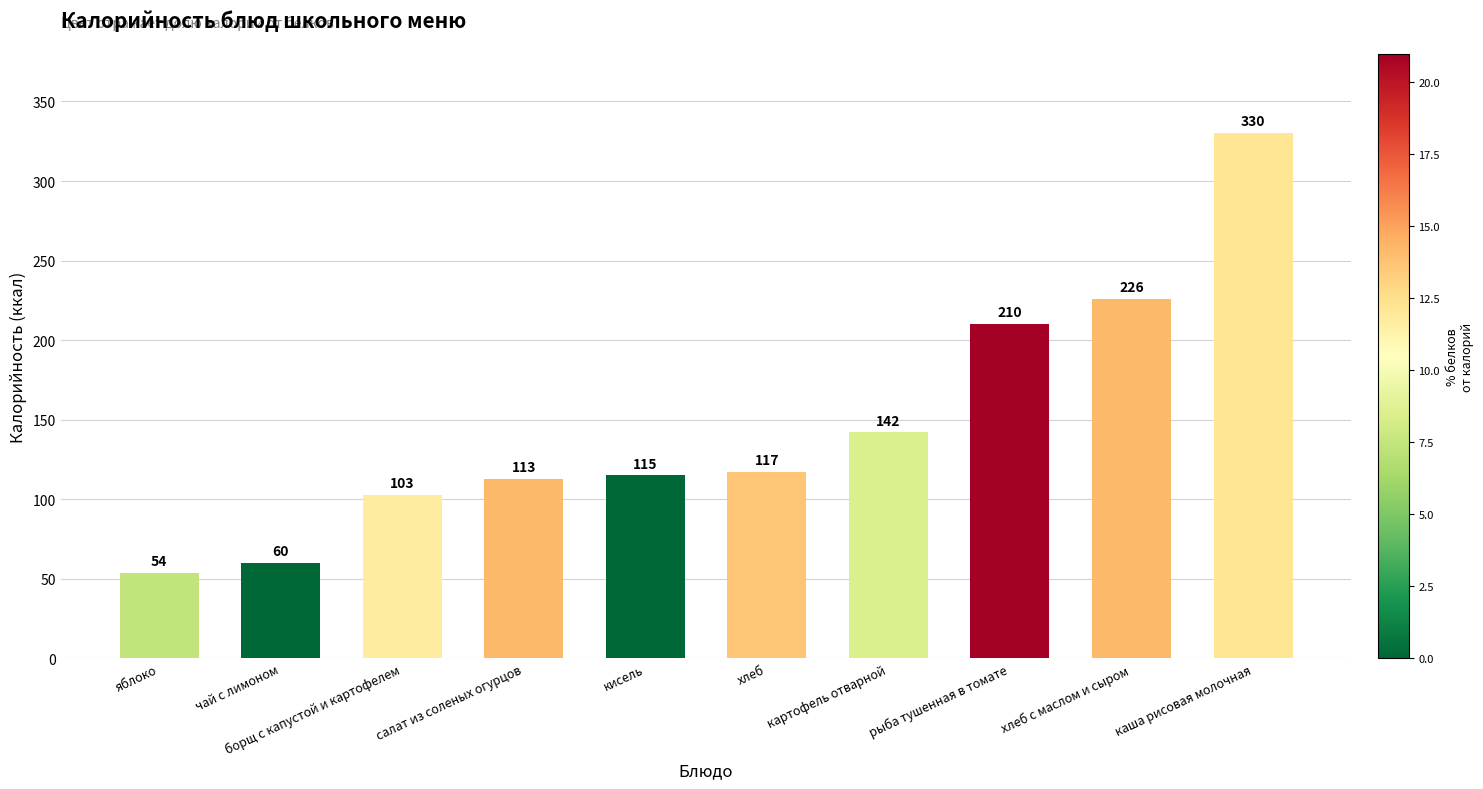

What is the smallest value displayed?

54